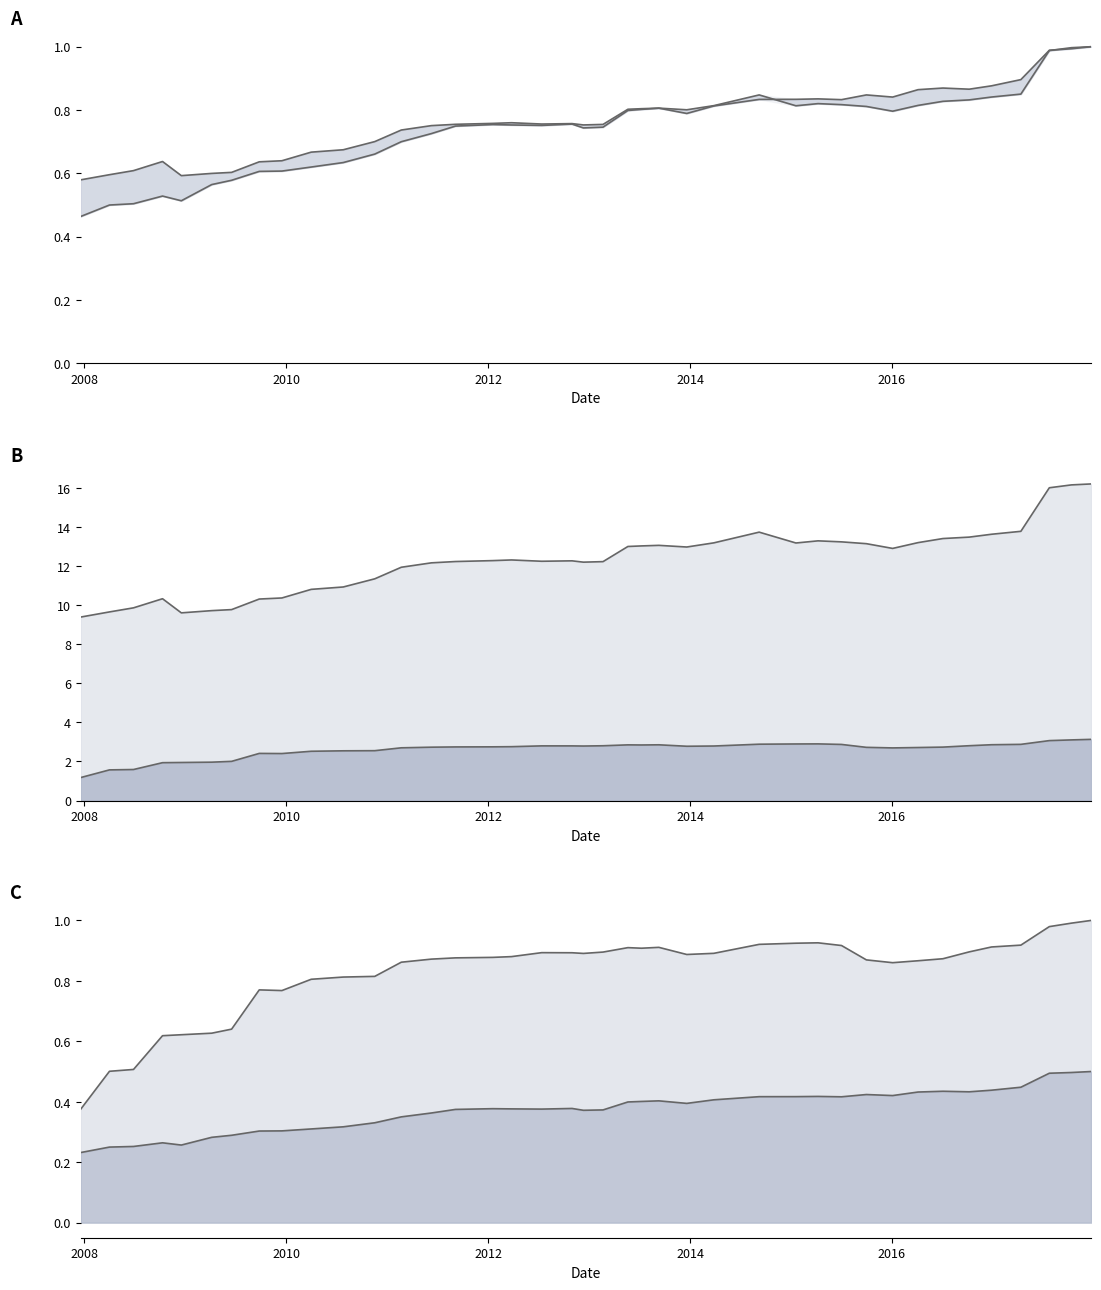

What are all the series names shown in the legend?

one_cell, under_twenty_cells, under_hundred_cells